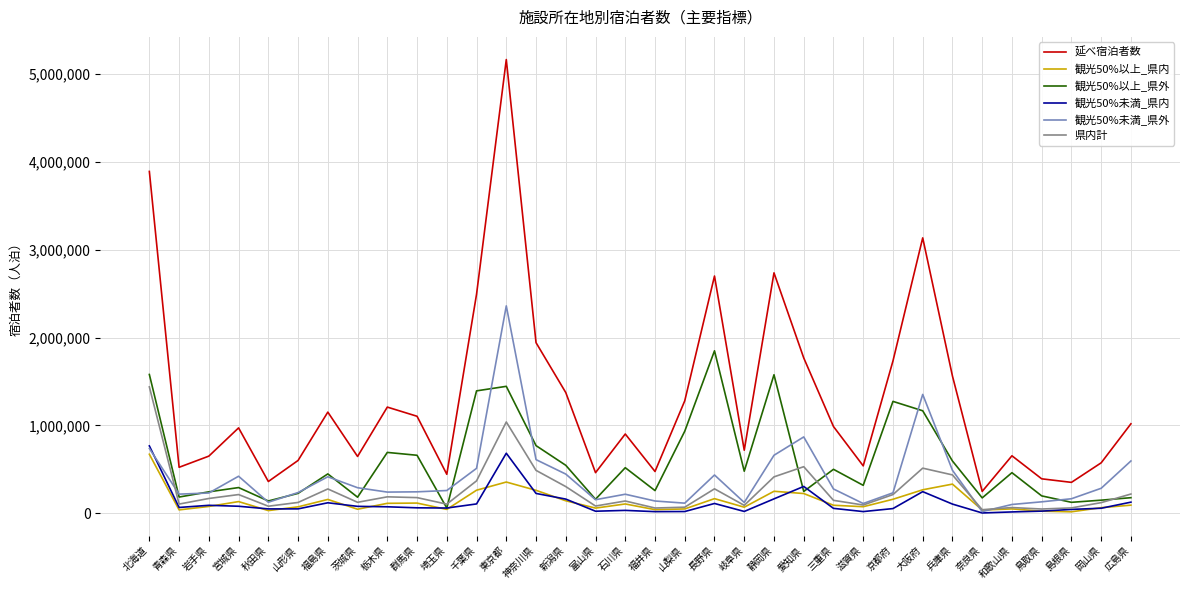

Which category has the lowest value in the 観光50%以上_県外 series?

埼玉県